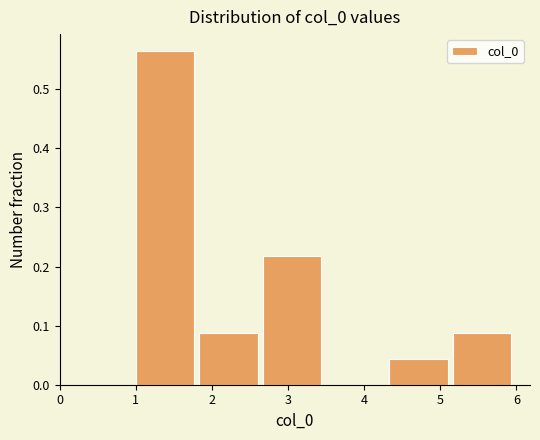

Over which range of the x-axis is the bar tallest?

1.0 to 1.8